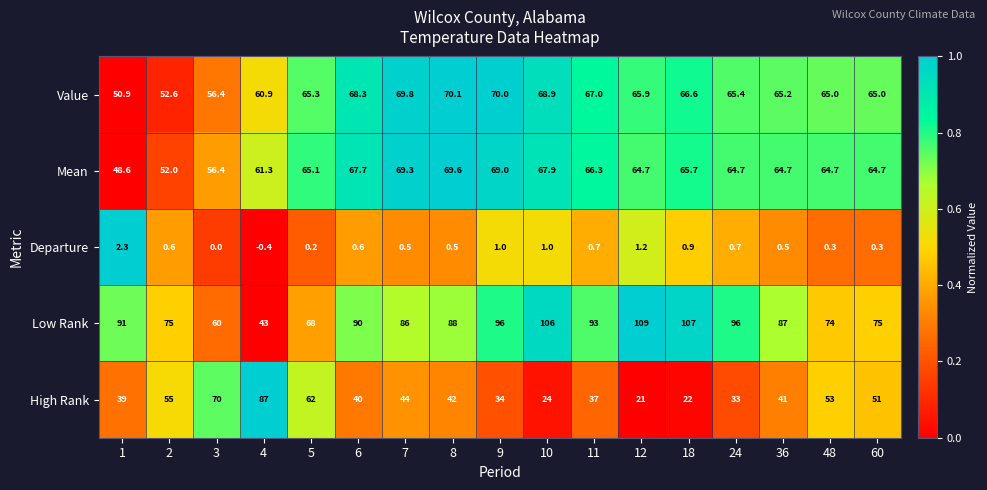

What is the difference between the highest and lowest values at 48?

73.7